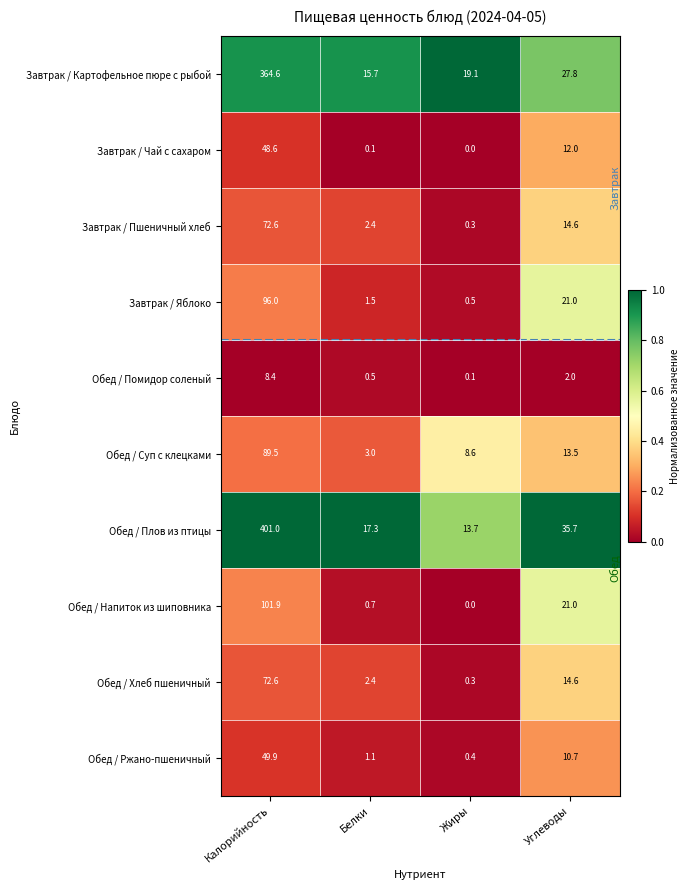

What is the difference between the Завтрак / Пшеничный хлеб values at Калорийность and Углеводы?

58.0